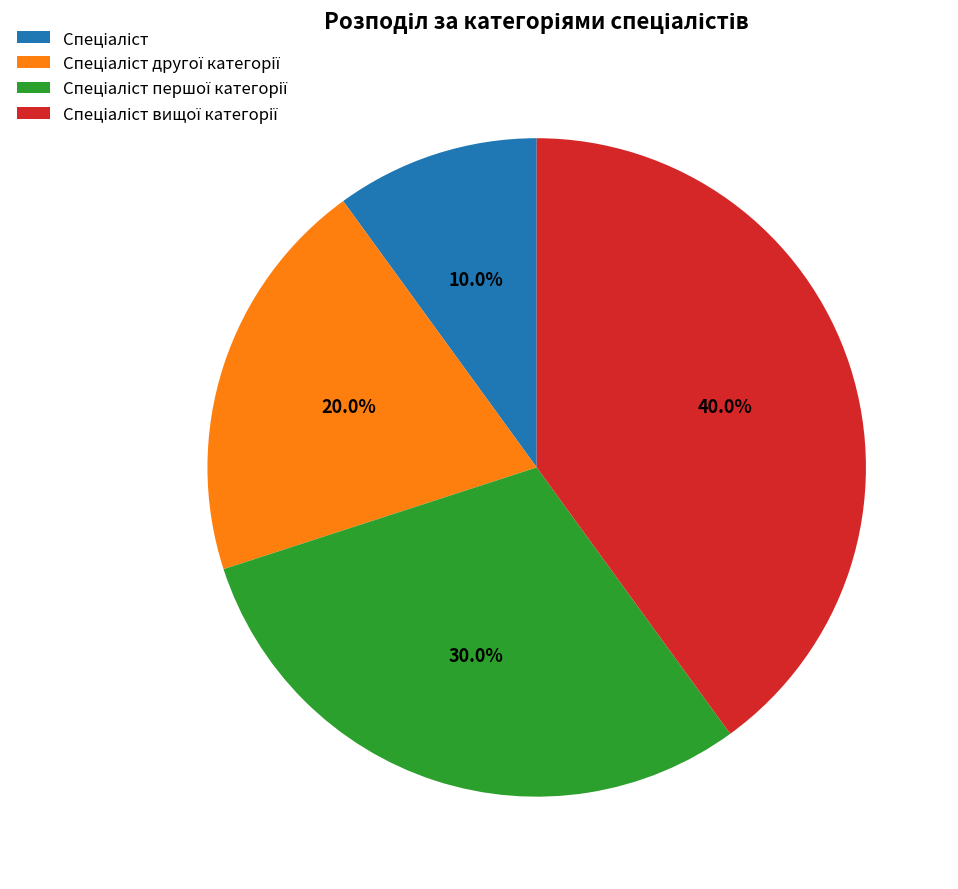

Does any single category account for the majority?

No